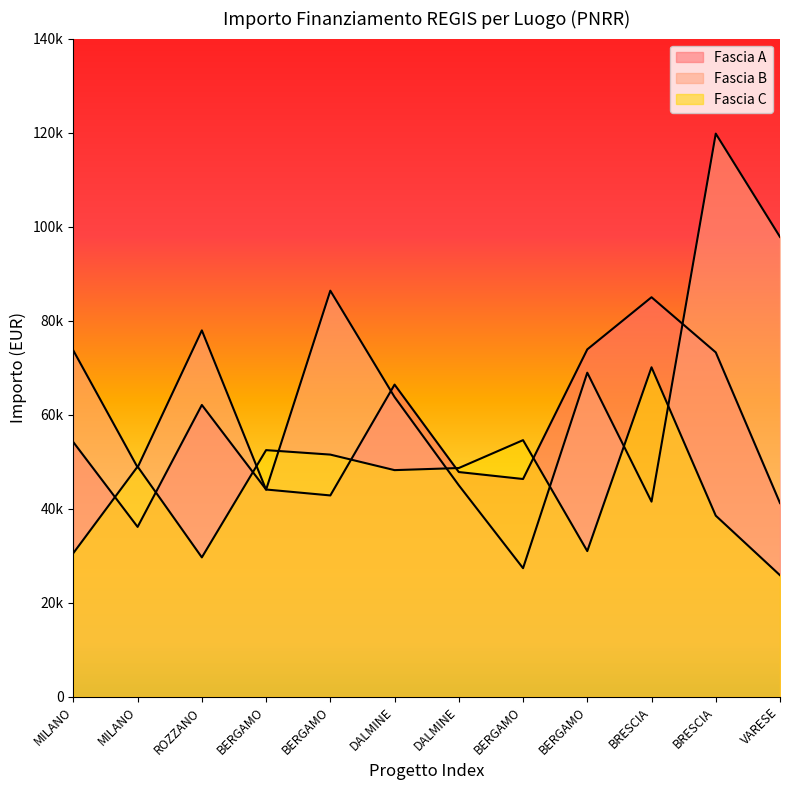

At how many categories does at least one series exceed 47989?

12